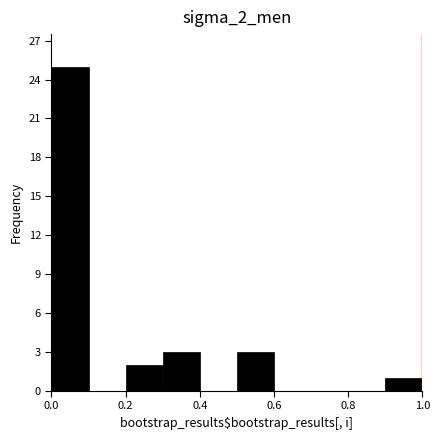

How tall is the bar that spans 0.0 to 0.1 on the x-axis? The values are not printed on the chart, so give them approximately, as read against the axis.

25